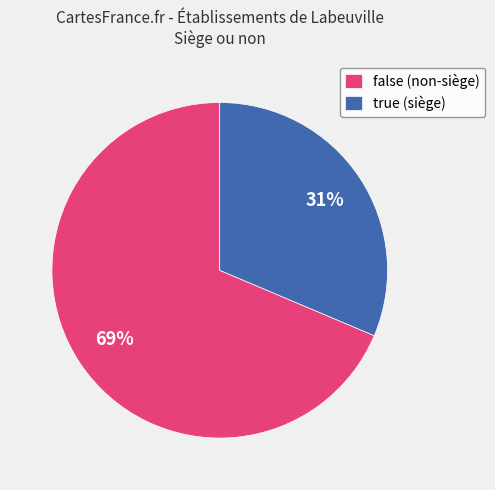

To the nearest percent, what percentage of the pie is true?

31%